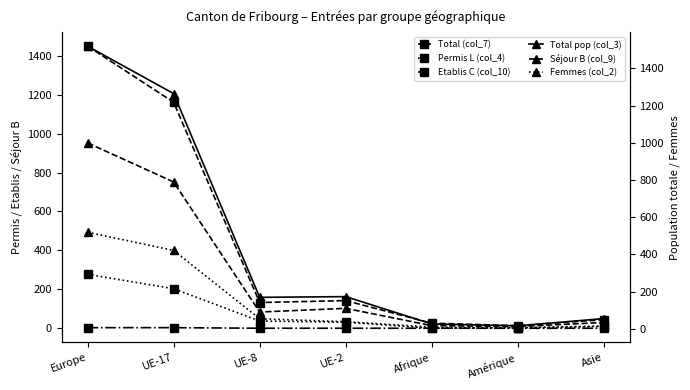

Reading left to right, extract all data points from this chart.

Total (col_7): Europe=1449	UE-17=1161	UE-8=132	UE-2=142	Afrique=26	Amérique=13	Asie=44
Permis L (col_4): Europe=277	UE-17=203	UE-8=37	UE-2=31	Afrique=0	Amérique=3	Asie=11
Etablis C (col_10): Europe=3	UE-17=3	UE-8=0	UE-2=0	Afrique=0	Amérique=0	Asie=0
Total pop (col_3): Europe=1519	UE-17=1264	UE-8=169	UE-2=173	Afrique=26	Amérique=16	Asie=55
Séjour B (col_9): Europe=999	UE-17=789	UE-8=90	UE-2=110	Afrique=17	Amérique=12	Asie=34
Femmes (col_2): Europe=519	UE-17=421	UE-8=54	UE-2=38	Afrique=9	Amérique=3	Asie=13